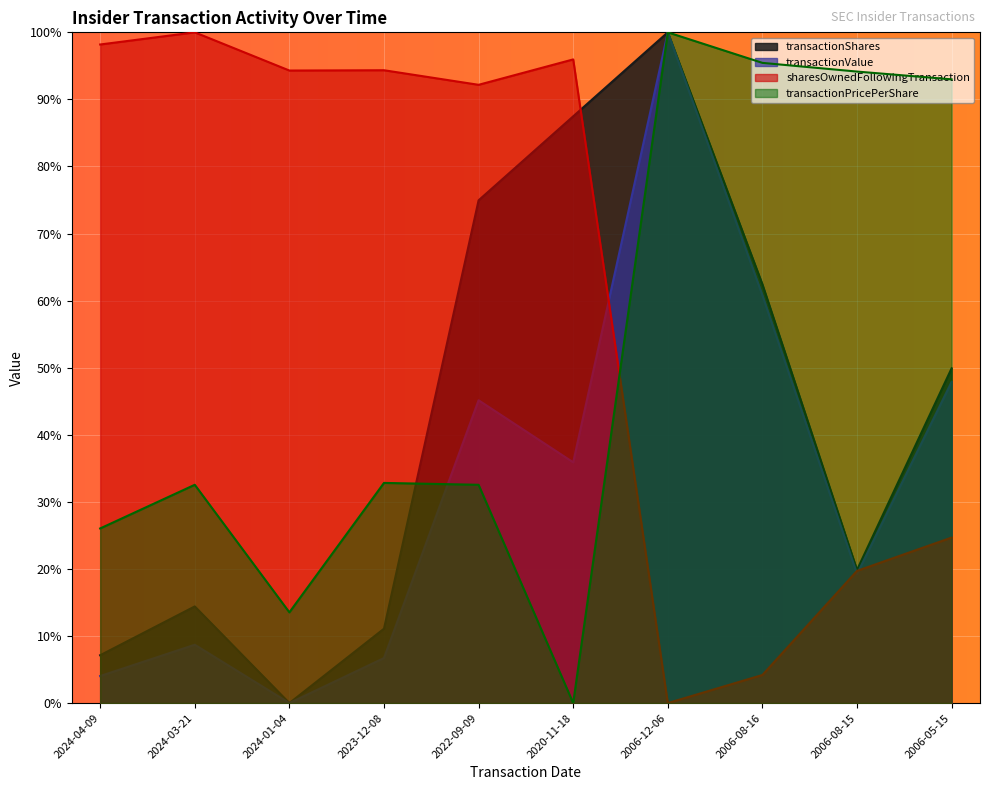

Rank the series at 2023-12-08 from highest to lowest value.

sharesOwnedFollowingTransaction, transactionPricePerShare, transactionShares, transactionValue